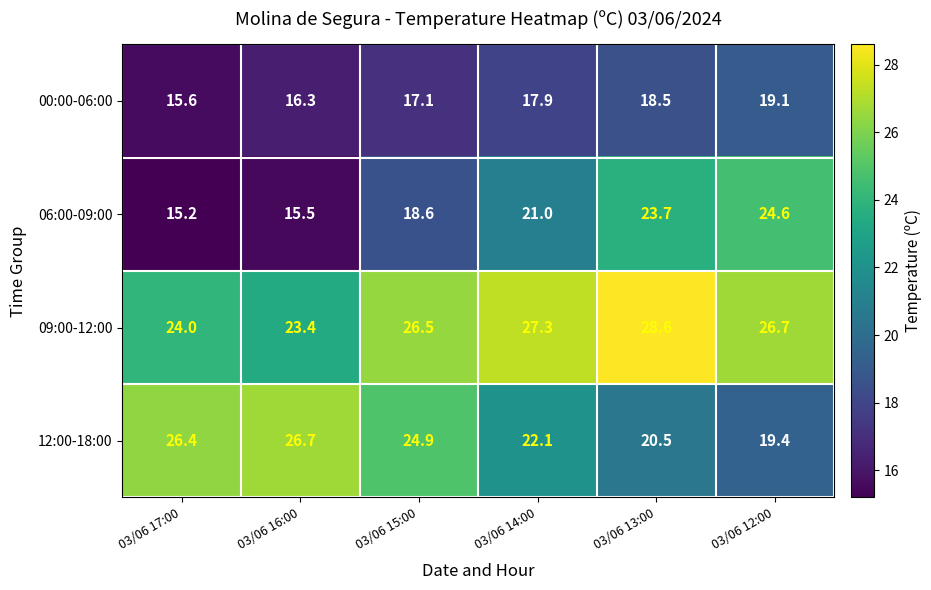

True or false: 12:00-18:00 has a value of 43.9 at 03/06 17:00.

False